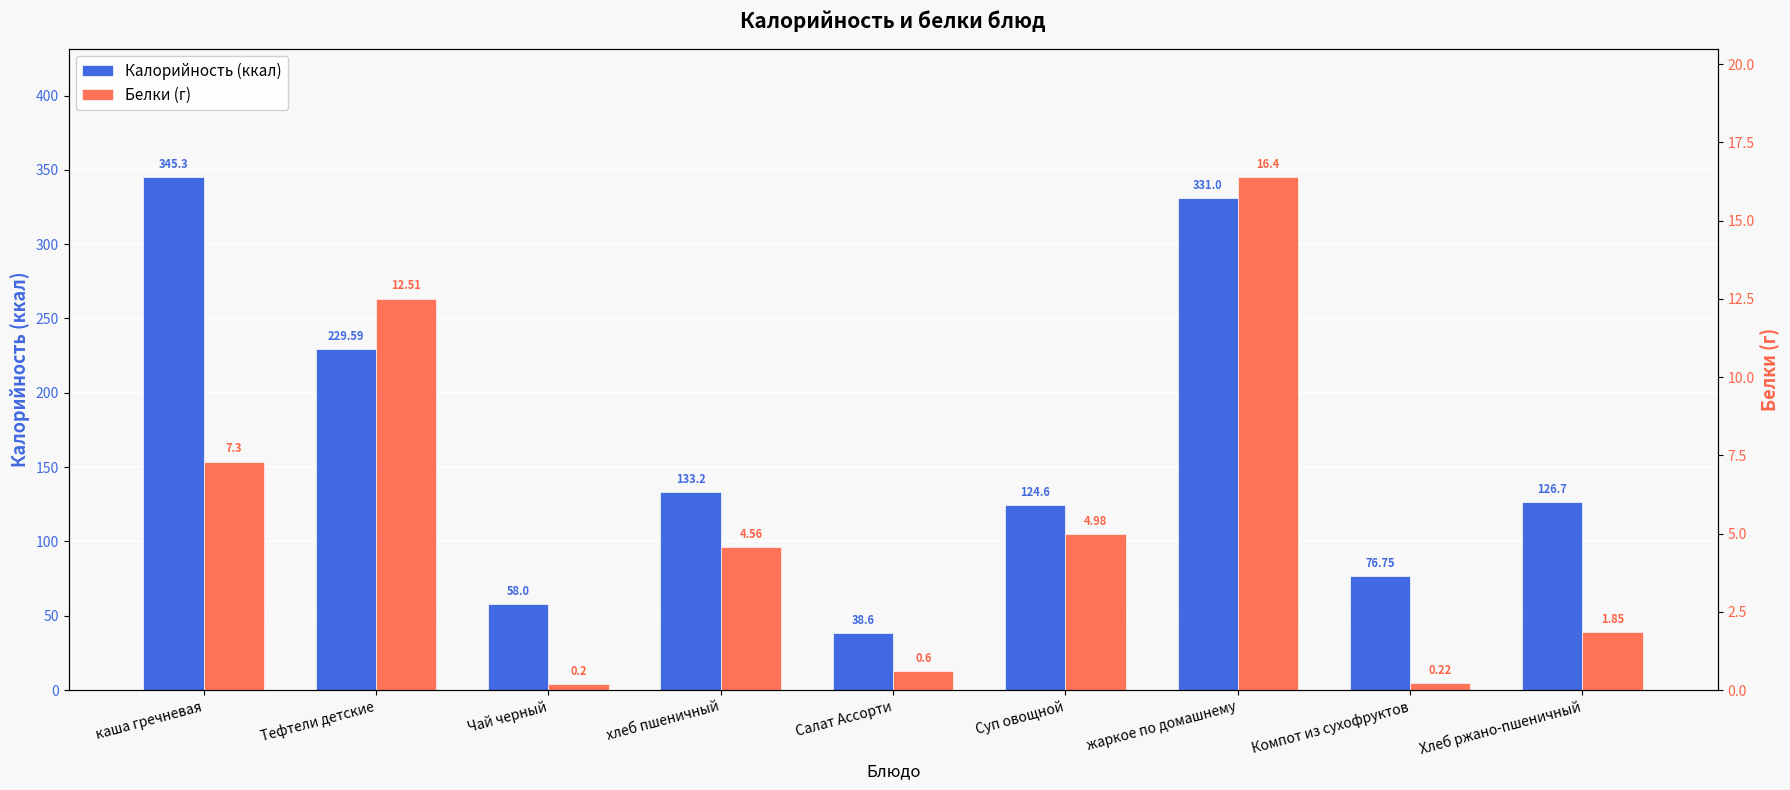

True or false: Калорийность (ккал) has a value of 208.1 at жаркое по домашнему.

False